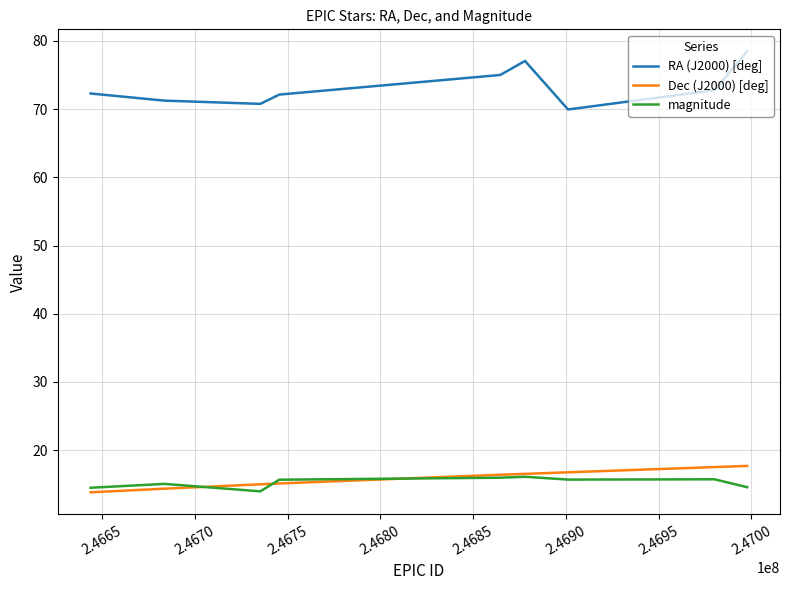

Which series has the largest range (max minus min)?

RA (J2000) [deg]